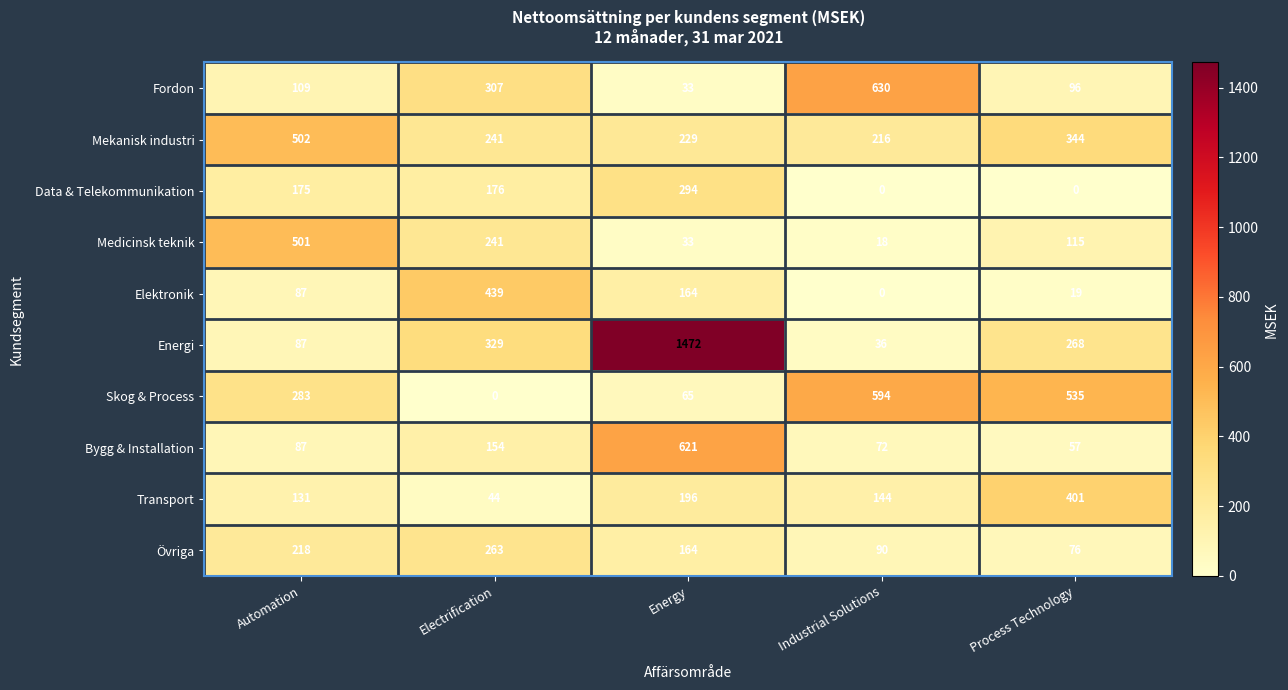

Is it true that Medicinsk teknik equals 155 at Automation?

False